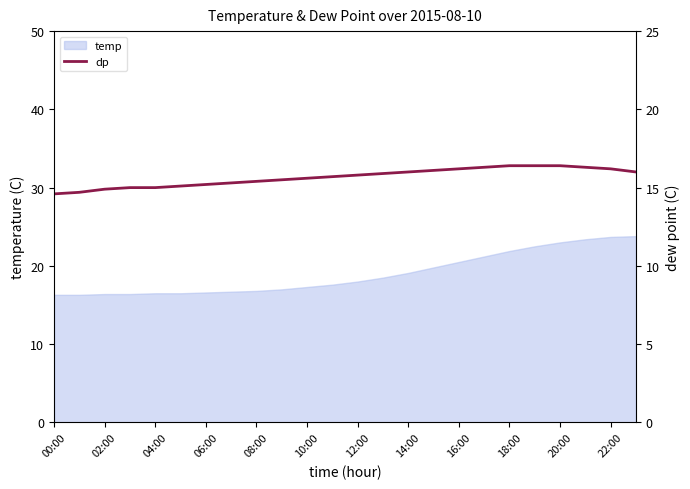

What is the highest value of the temp series?

23.8